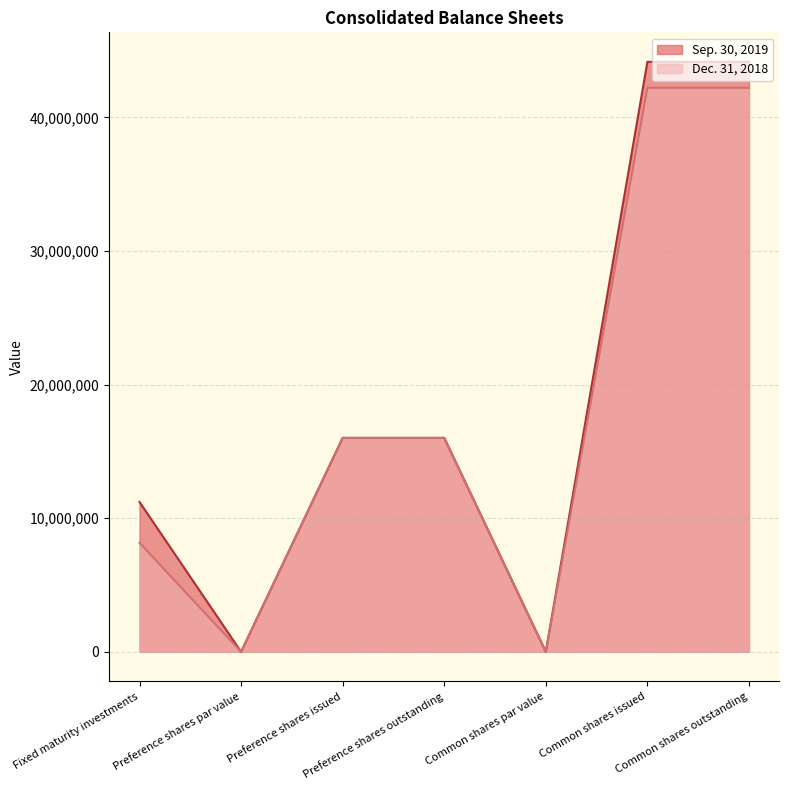

What is the greatest value displayed?

44151949